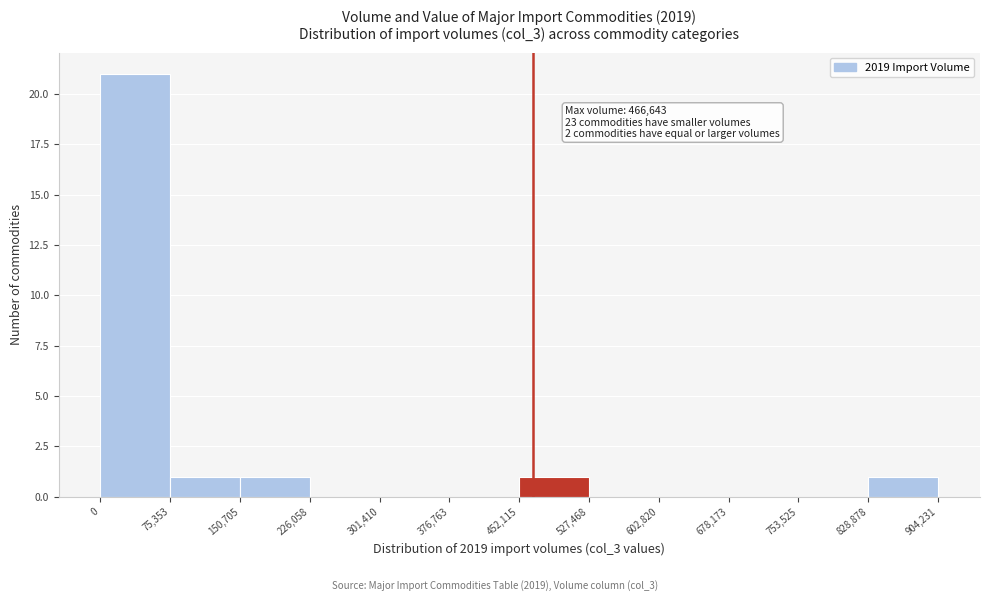

Over which range of the x-axis is the bar tallest?

0 to 75,353